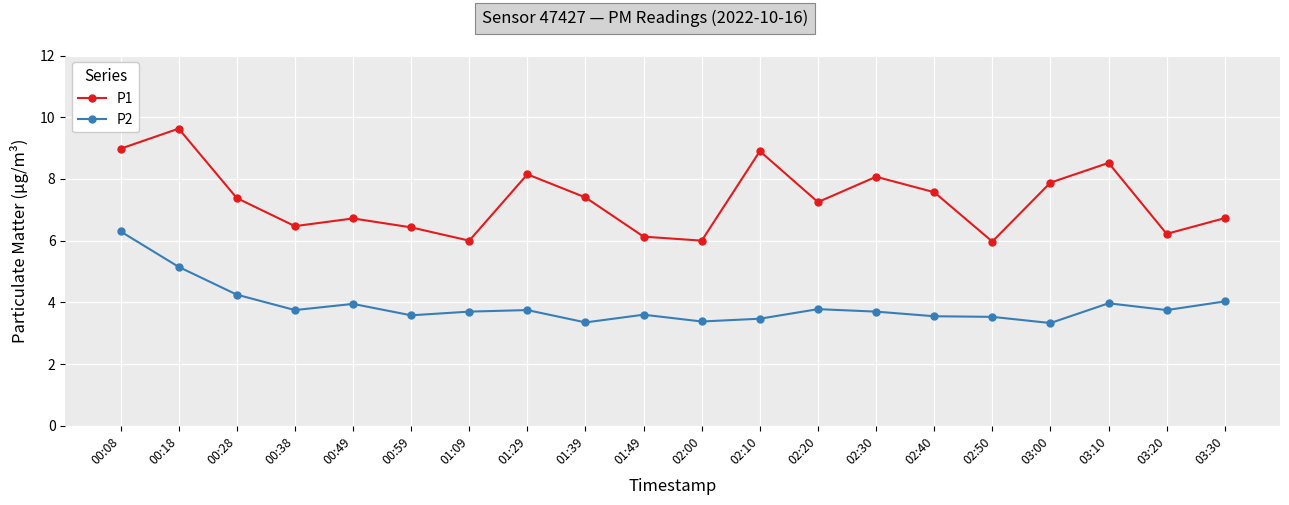

What is the difference between the highest and lowest values at 03:20?

2.5